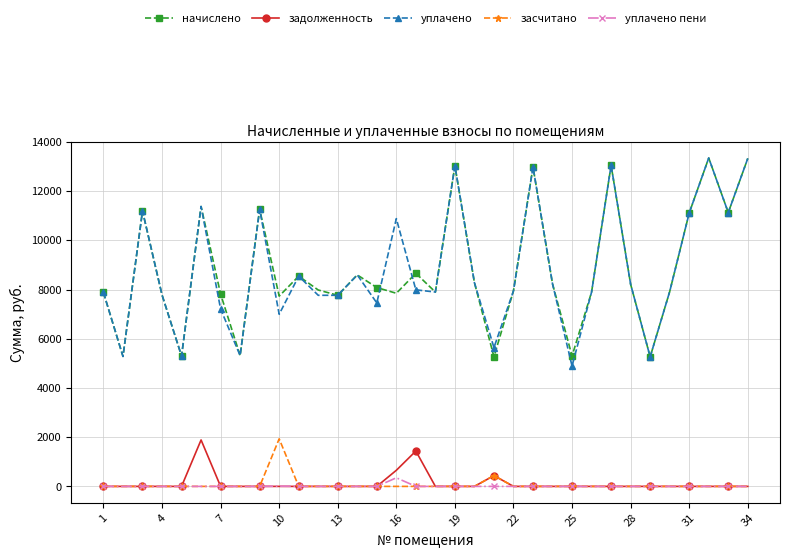

What is the maximum value for уплачено?

13347.4